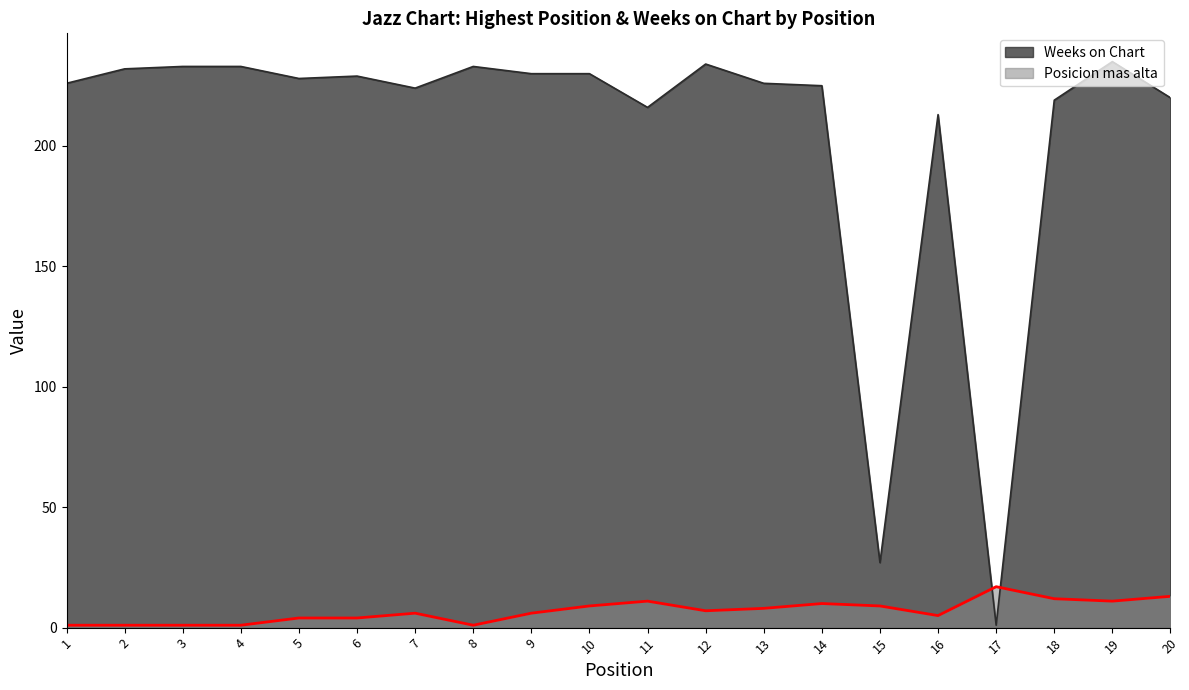

Does the chart have visible grid lines?

No